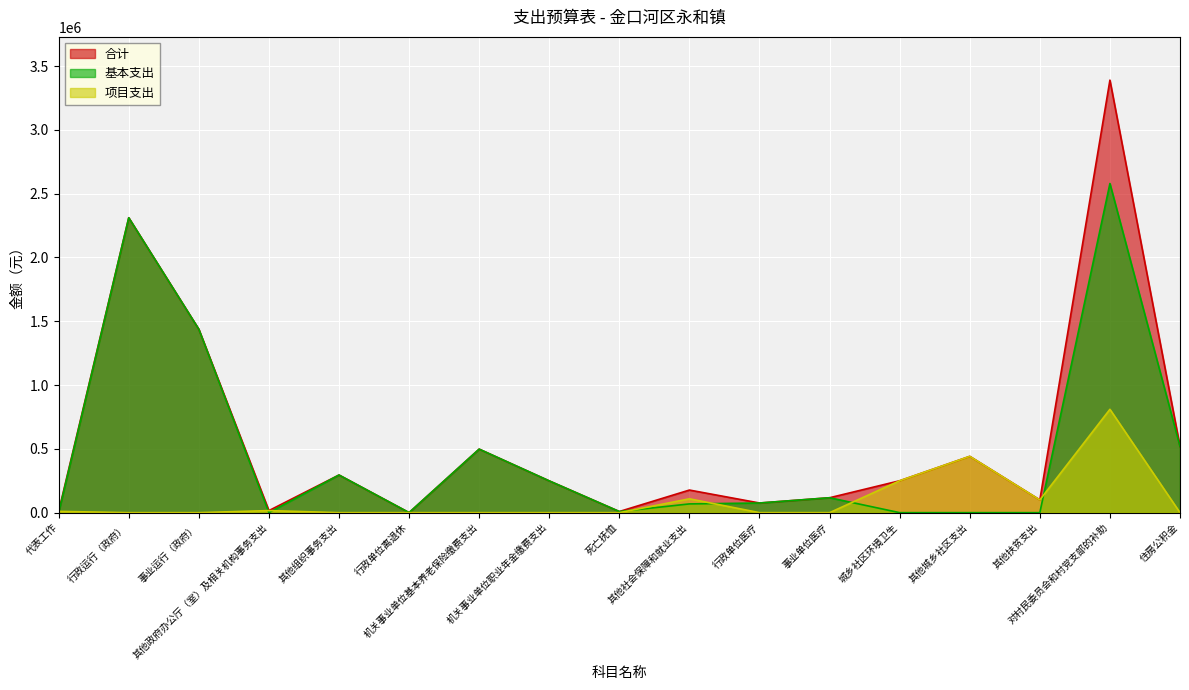

How many lines are shown in the chart?

3